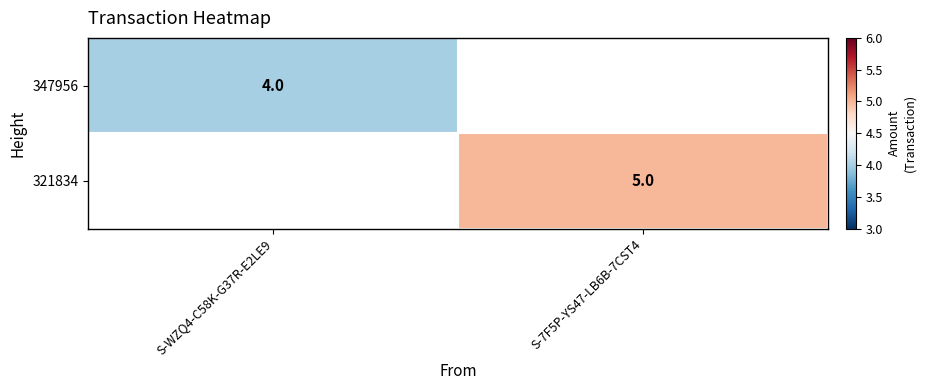

What is the smallest value displayed?

4.0